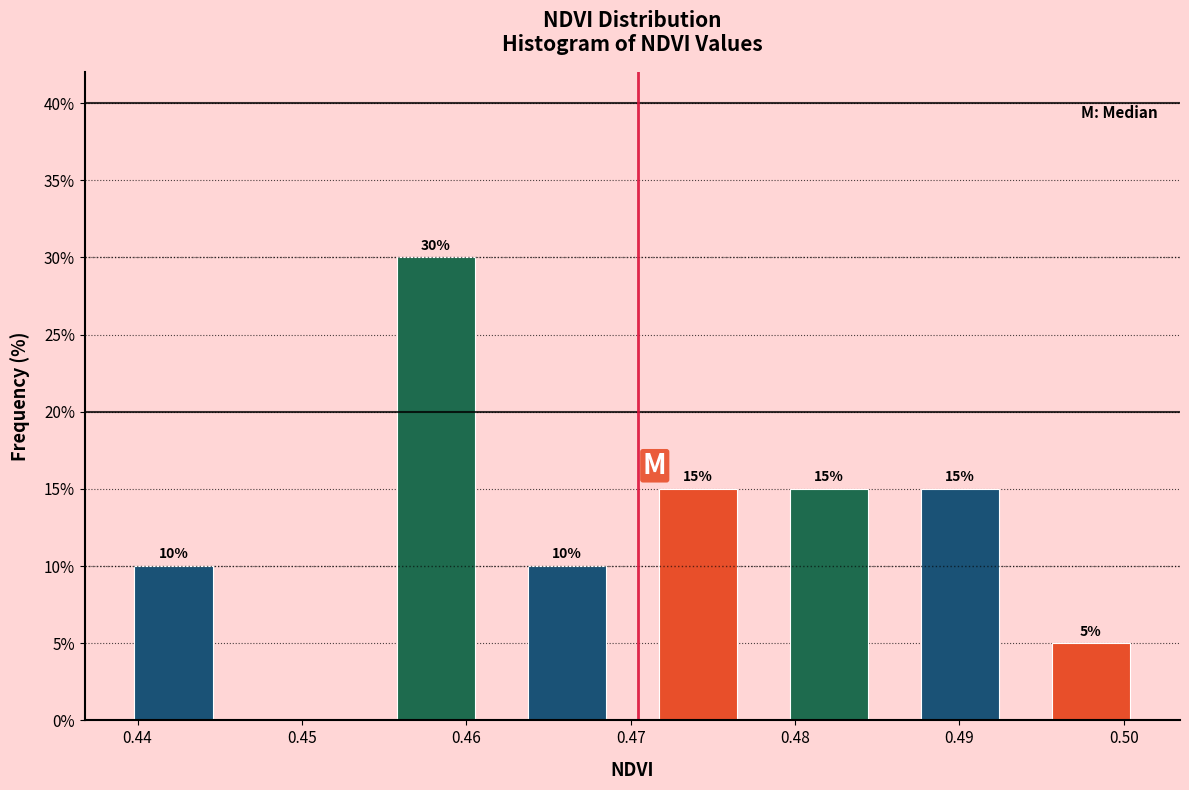

Over which range of the x-axis is the bar tallest?

0.454 to 0.462